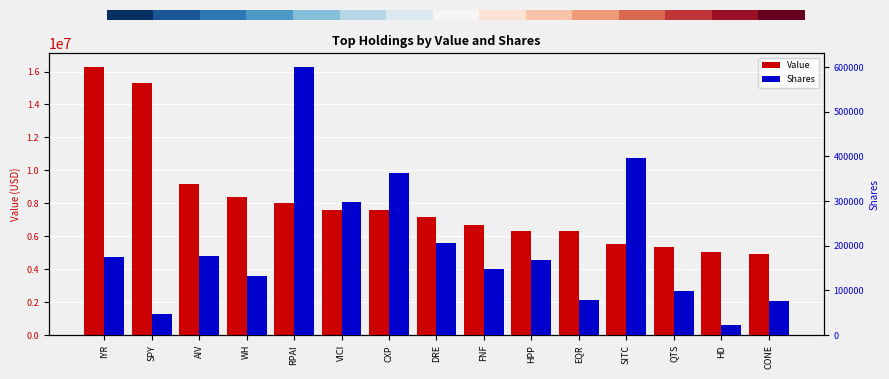

Count the number of categories in the chart.

15